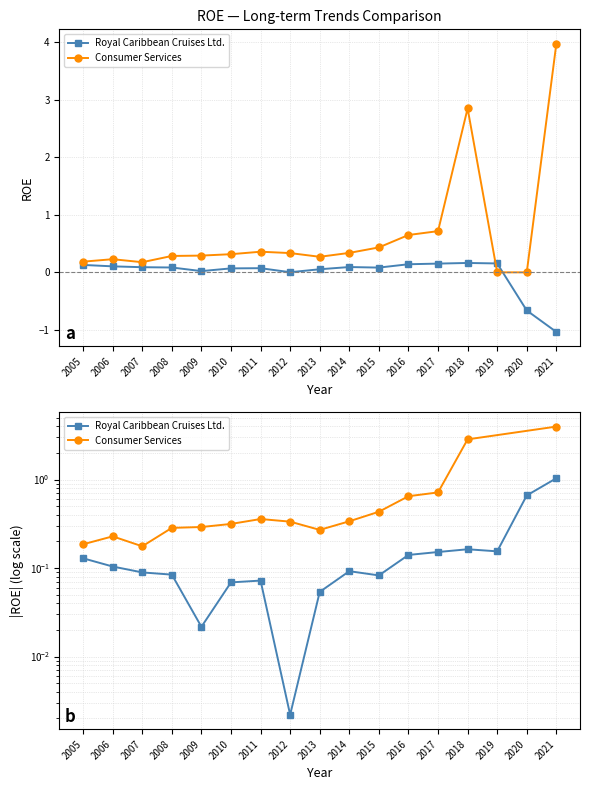

Where is the first local minimum for Consumer Services?

2007